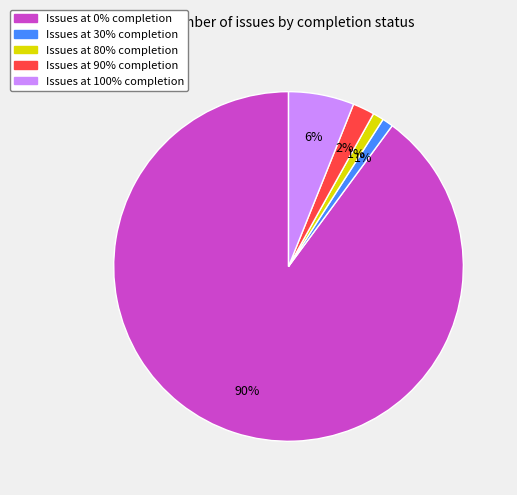

How many slices are in this pie chart?

5